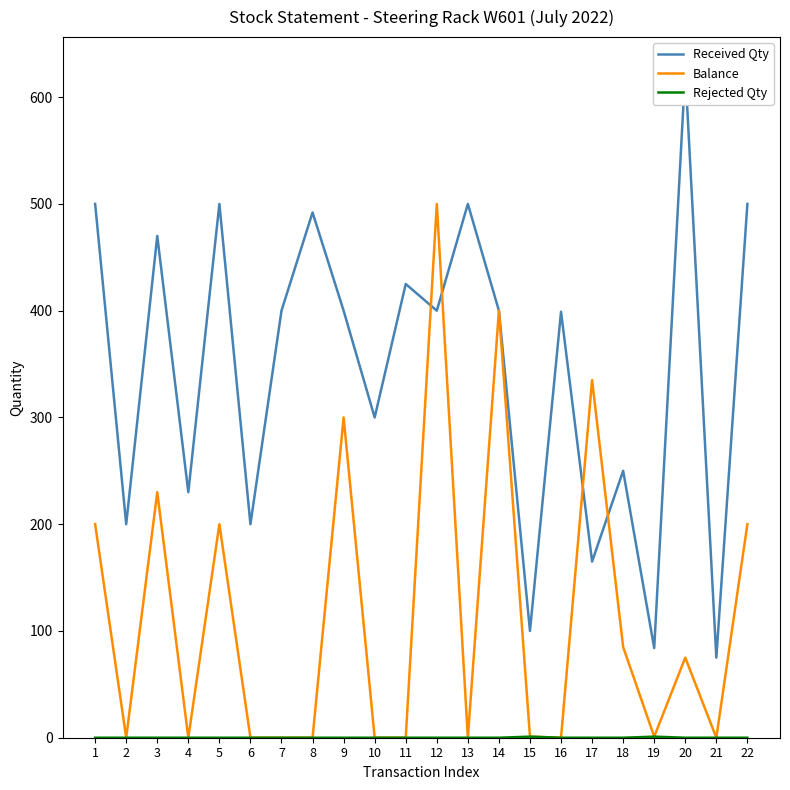

What are all the series names shown in the legend?

Received Qty, Balance, Rejected Qty